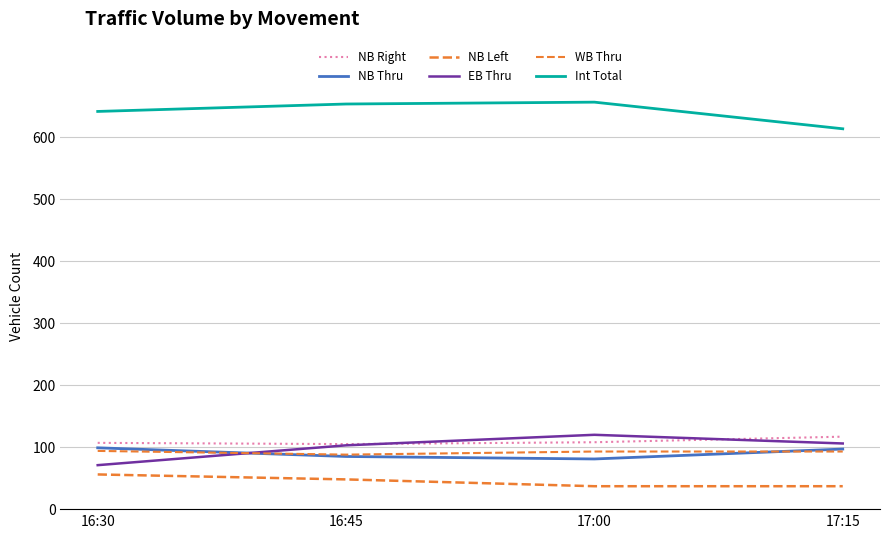

Is the value of NB Left at 17:00 greater than the value of EB Thru at 17:00?

No